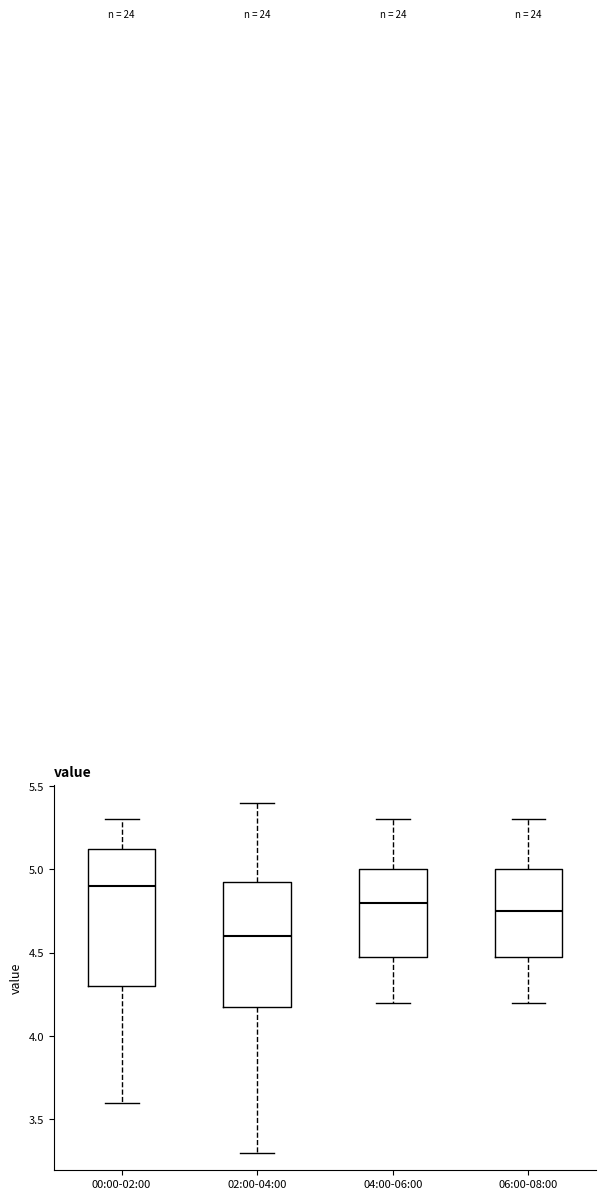

Reading left to right, read every box against the y-axis: the position of its median line, the range the box covers, and the ends of its whiskers. The values are not printed on the chart, so give them approximately, as read against the axis.

00:00-02:00: median 4.90, box 4.30 to 5.15, whiskers 3.60 to 5.30
02:00-04:00: median 4.60, box 4.20 to 4.95, whiskers 3.30 to 5.40
04:00-06:00: median 4.80, box 4.50 to 5.00, whiskers 4.20 to 5.30
06:00-08:00: median 4.75, box 4.50 to 5.00, whiskers 4.20 to 5.30